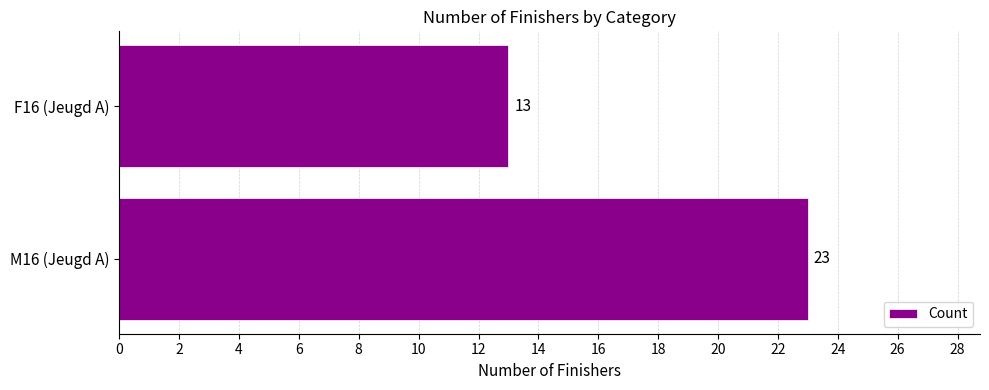

How many values are between 13 and 23?

2